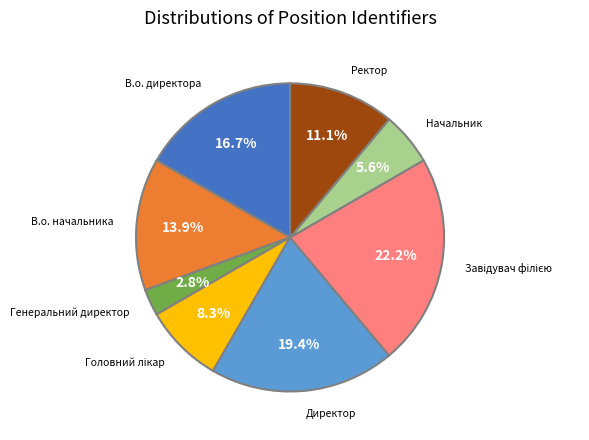

Is there a majority slice in this chart?

No